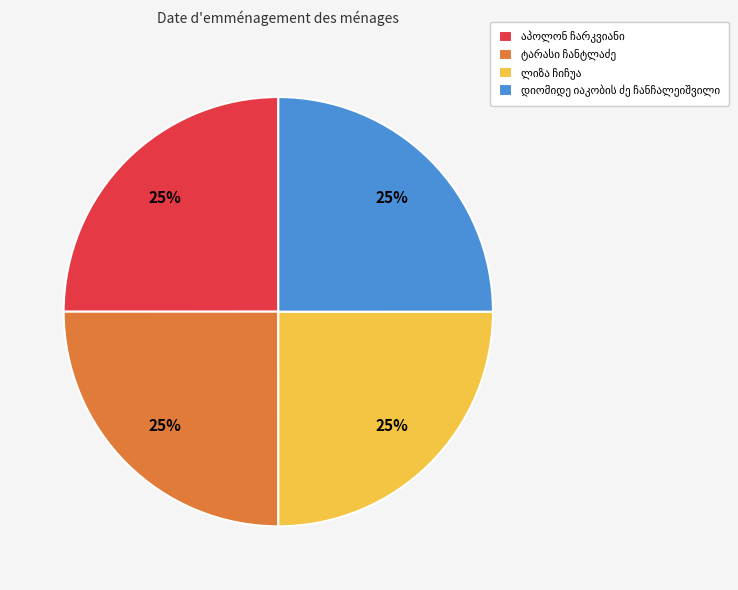

Is there any slice that represents more than half of the pie?

No